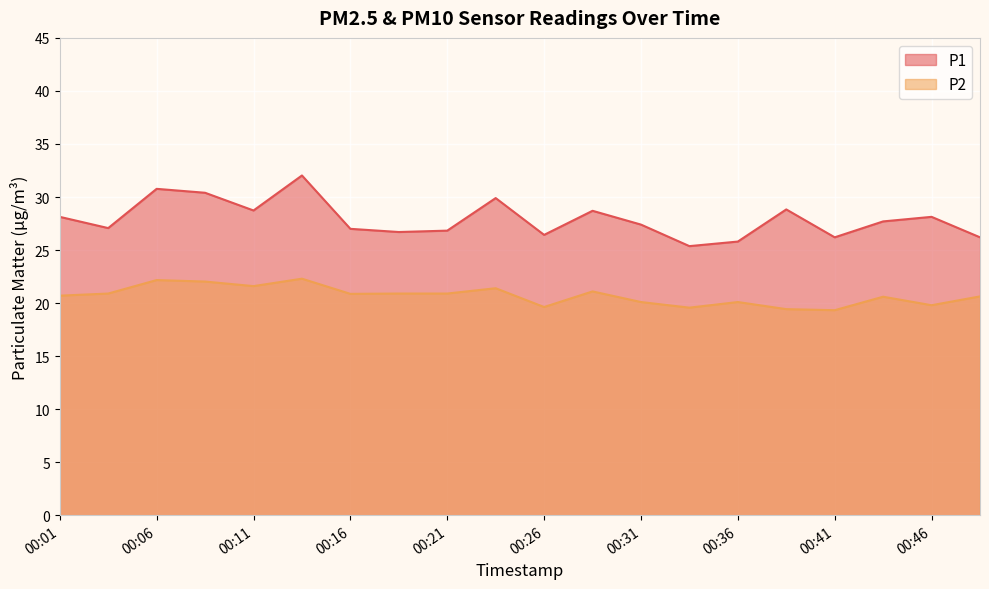

True or false: P1 and P2 intersect in this chart.

False